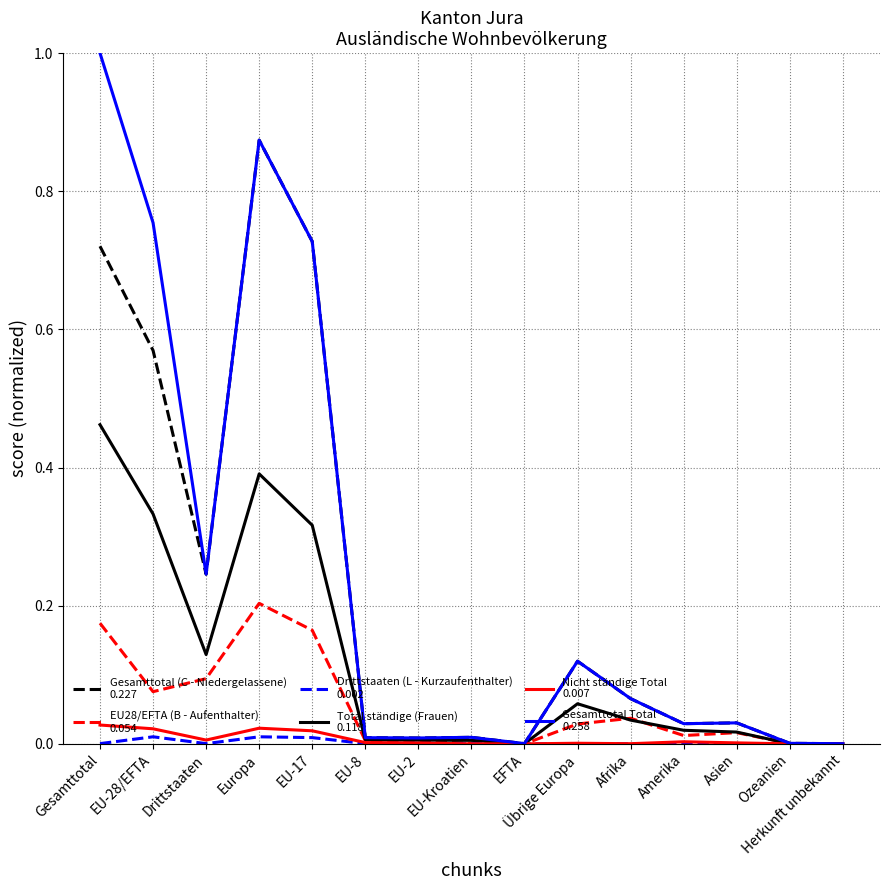

What is the maximum value shown in the chart?

1.0